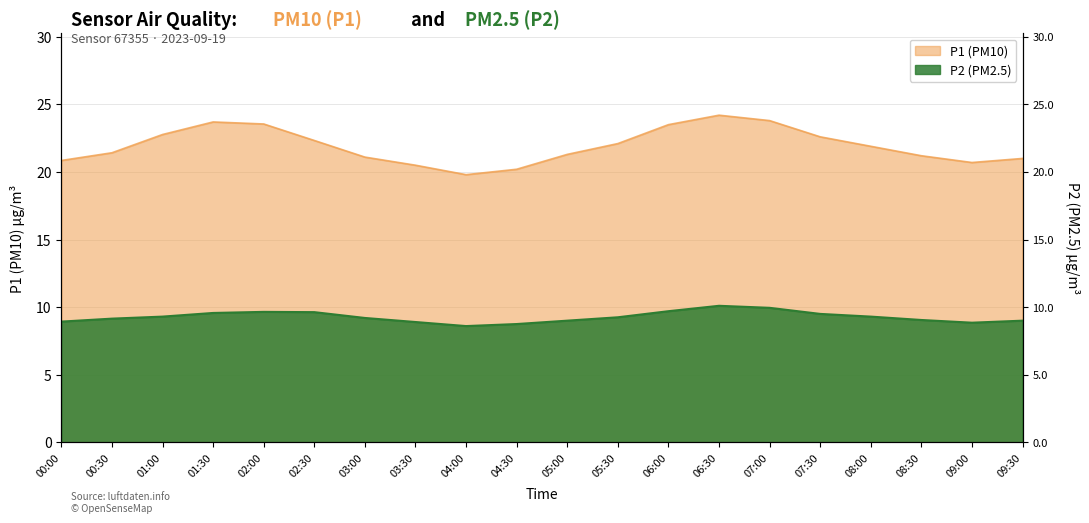

What are all the series names shown in the legend?

P1, P2